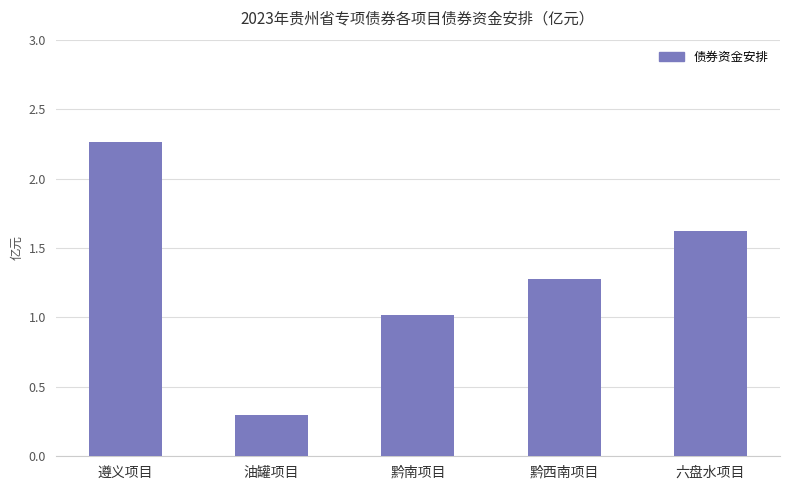

At which label is the value closest to 1?

黔南项目